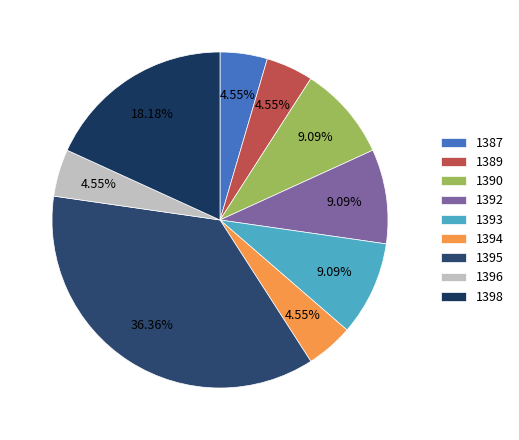

Do 1389 and 1395 together represent more than half of the pie?

No